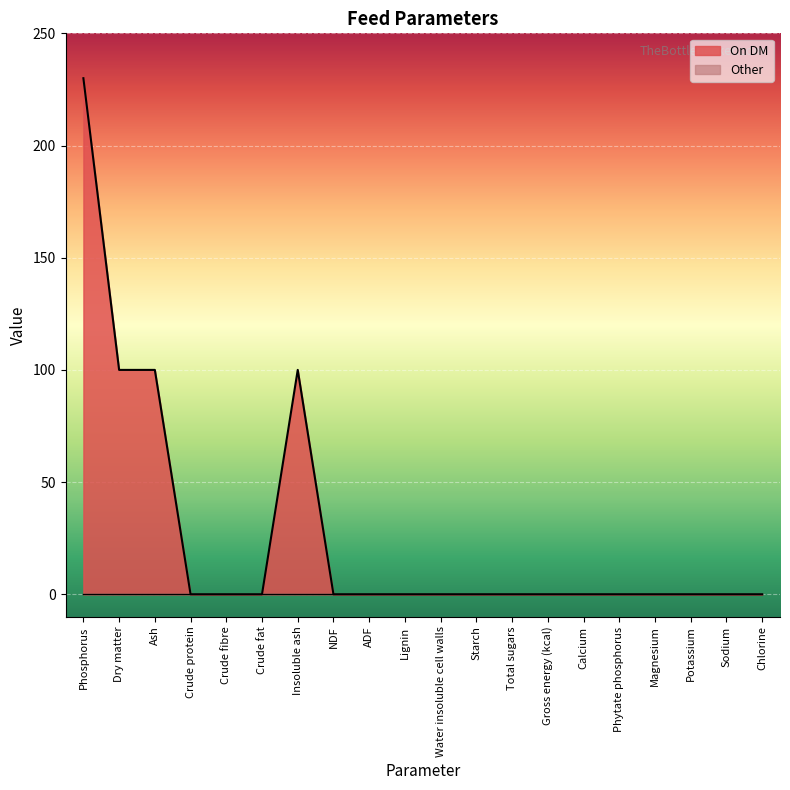

What is the label of the 17th point from the right?

Crude protein